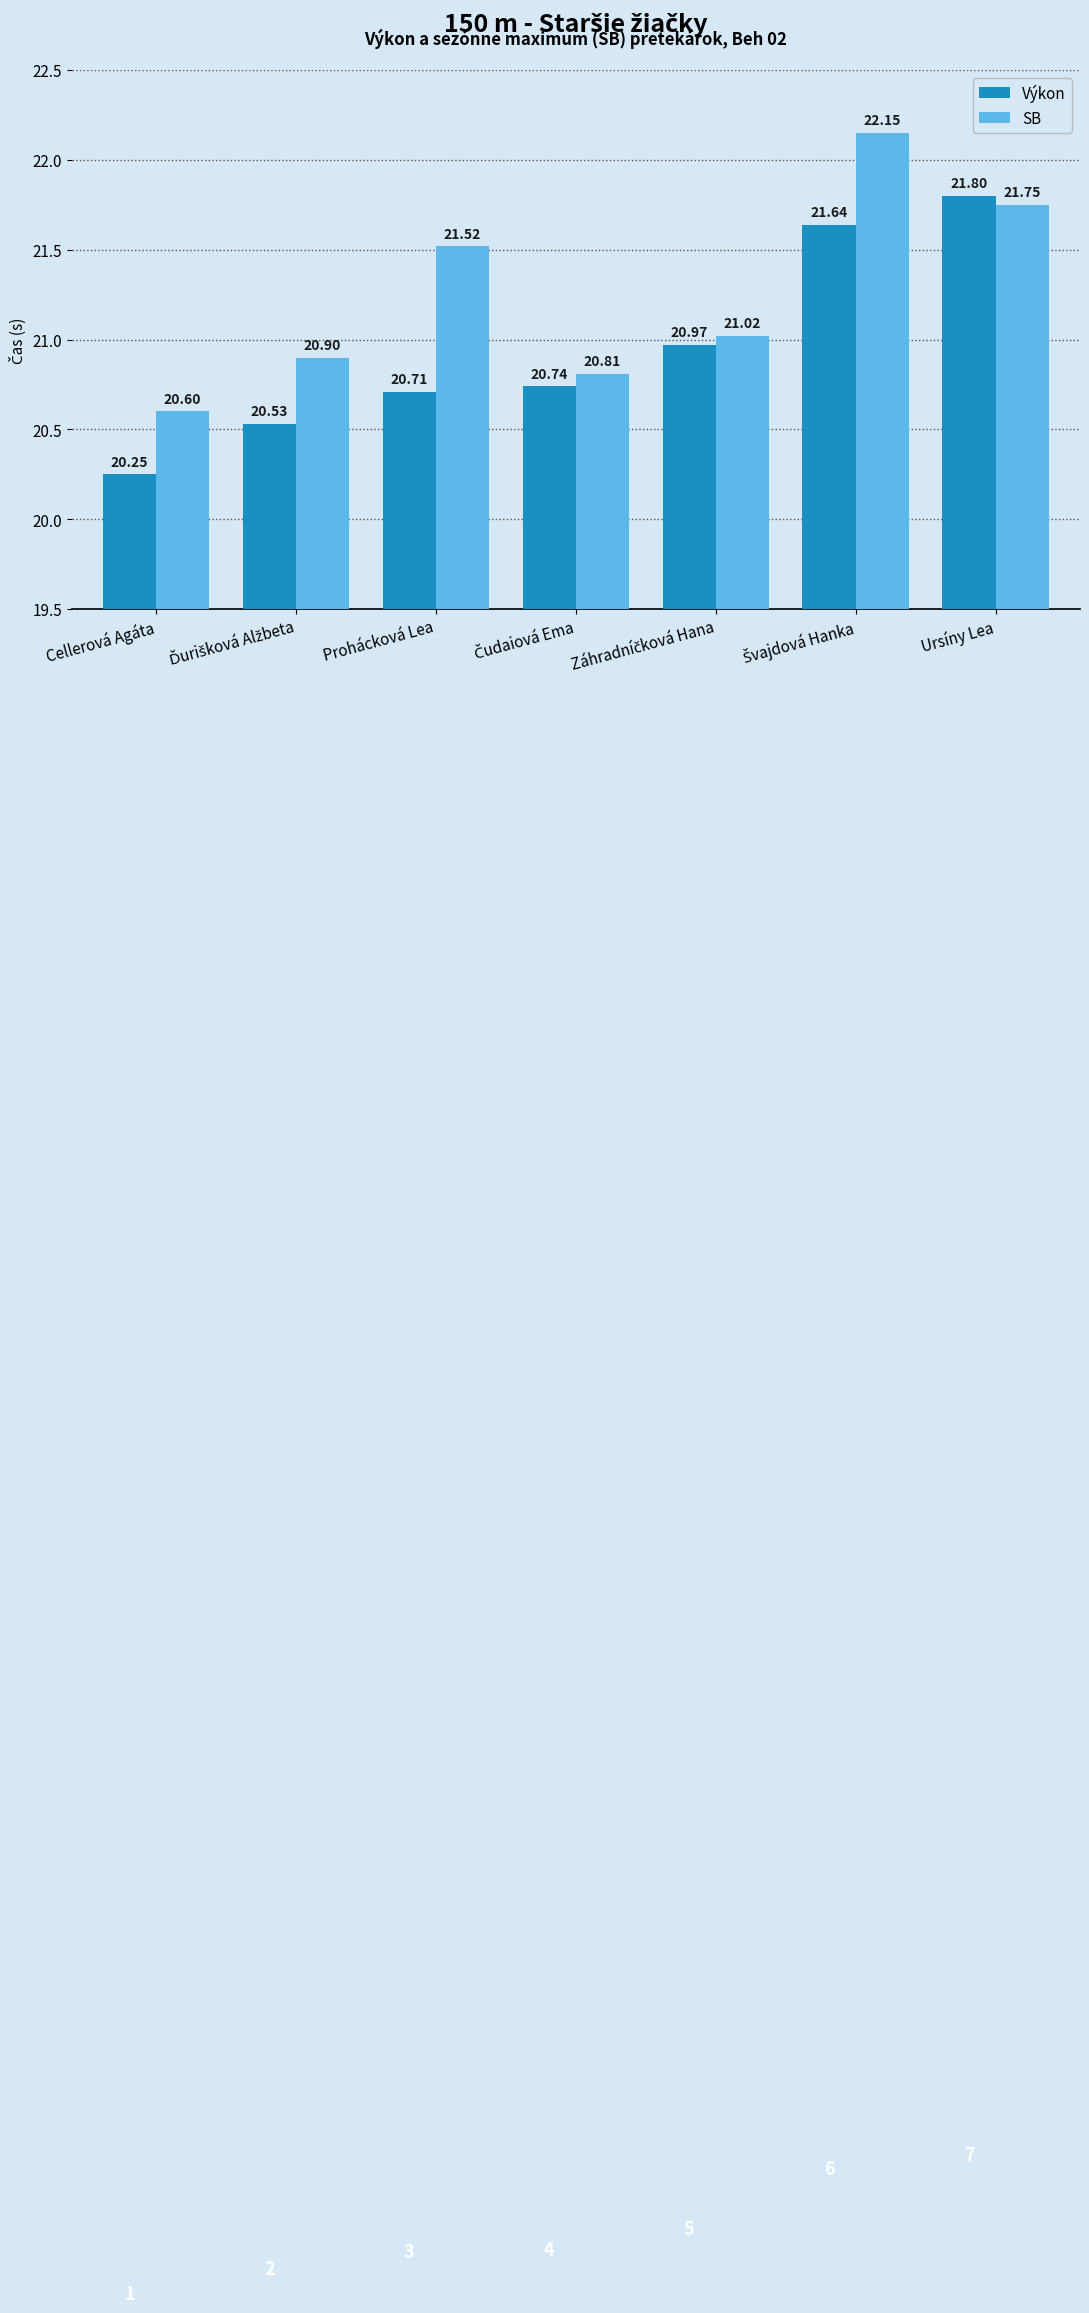

Where does the SB series first go above 21?

Prohácková Lea